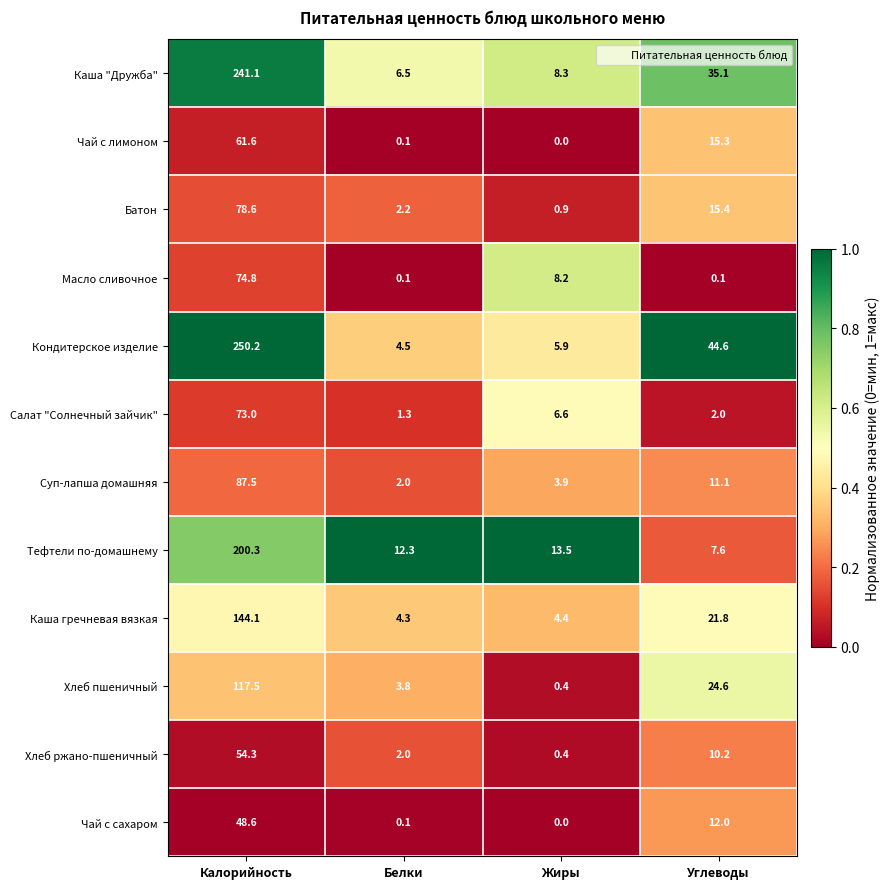

Is it true that Салат "Солнечный зайчик" equals 21.2 at Калорийность?

False